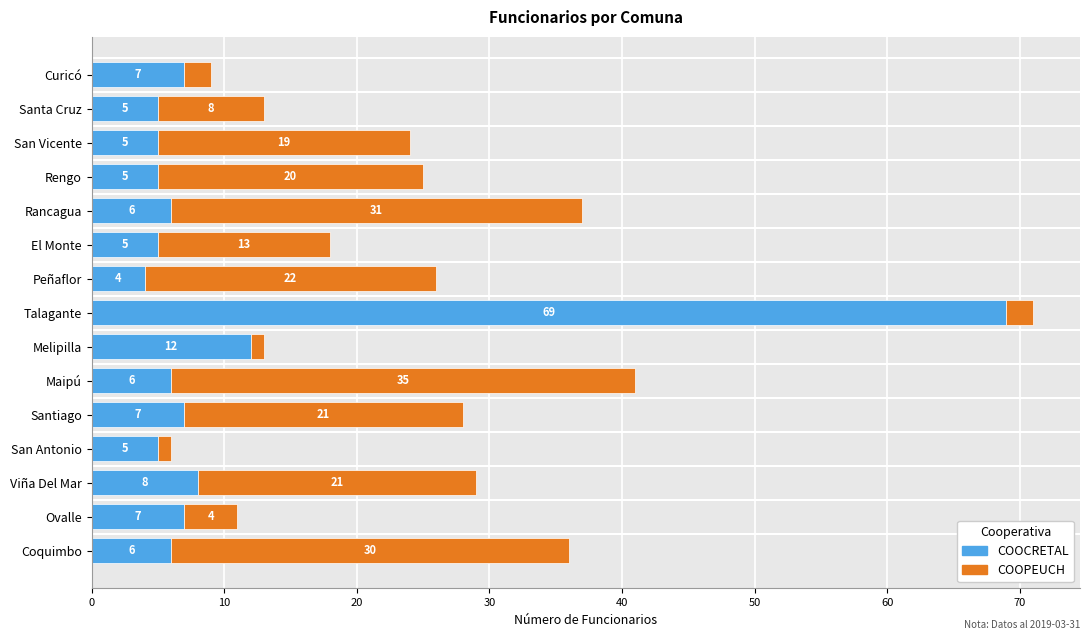

What is the average value of the COOCRETAL series?

10